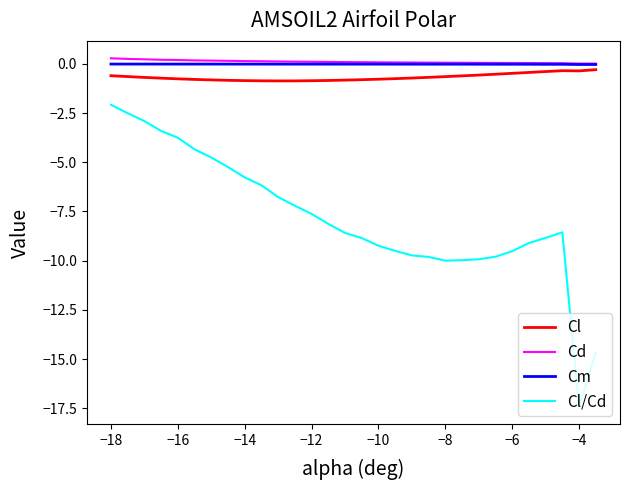

Which series has the largest range (max minus min)?

Cl/Cd